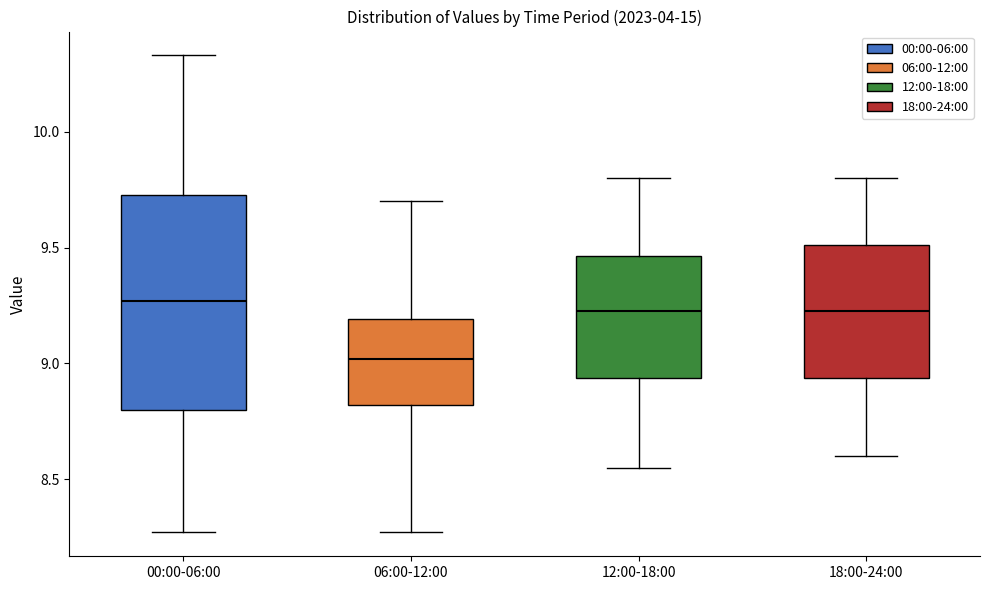

Reading left to right, transcribe this box plot: for each box, give where its median line is, the range the box spans, and where its two whiskers end, as read against the y-axis. The values are not printed on the chart, so give them approximately, as read against the axis.

00:00-06:00: median 9.25, box 8.80 to 9.75, whiskers 8.25 to 10.35
06:00-12:00: median 9.00, box 8.80 to 9.20, whiskers 8.25 to 9.70
12:00-18:00: median 9.25, box 8.95 to 9.45, whiskers 8.55 to 9.80
18:00-24:00: median 9.25, box 8.95 to 9.50, whiskers 8.60 to 9.80